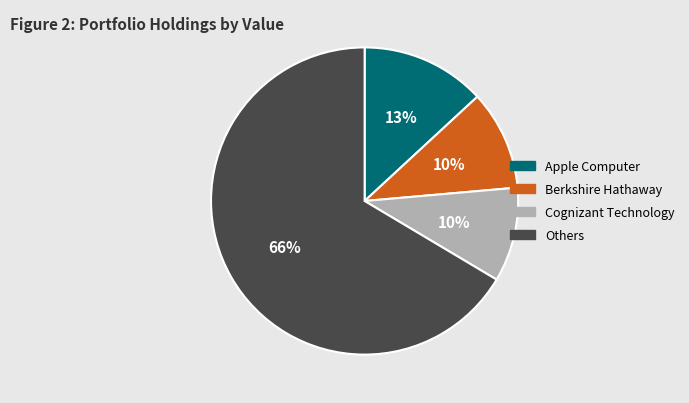

Is there a majority slice in this chart?

Yes